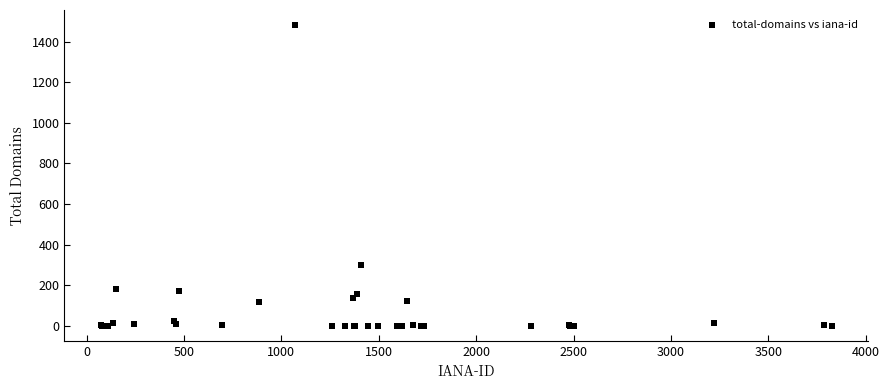

What Y value in the scatter plot is closest to 741?

297